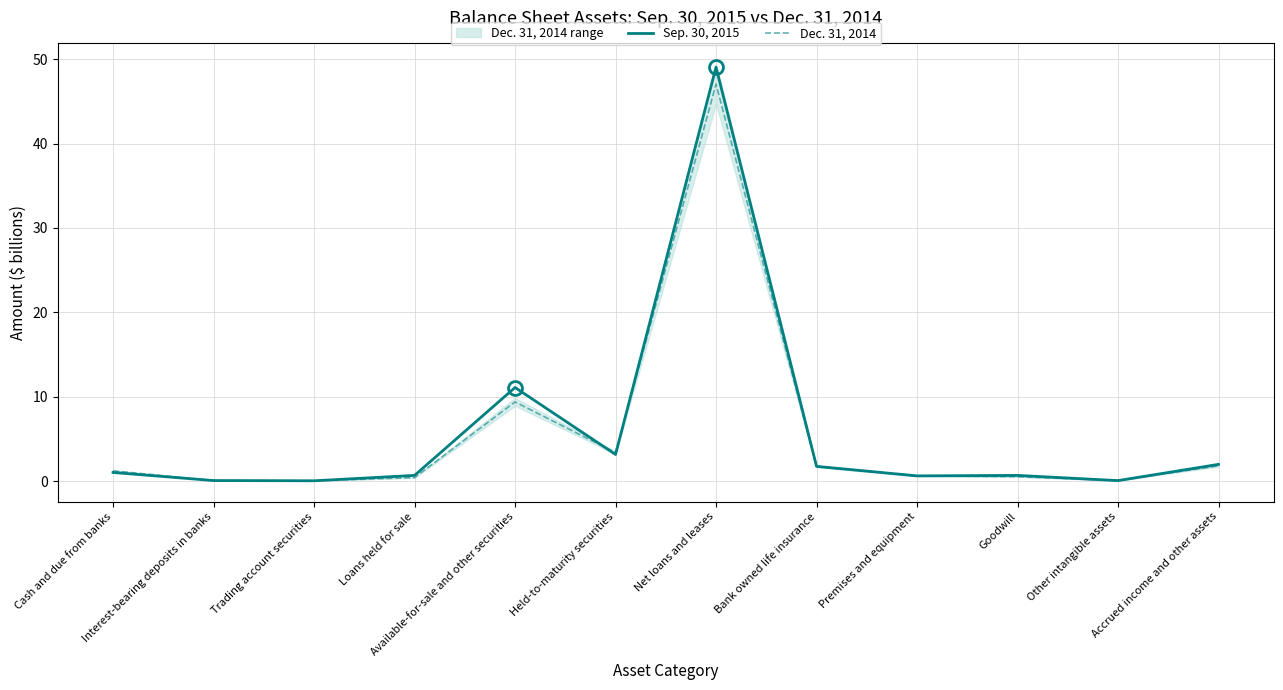

At which category is the sum across all series the highest?

Net loans and leases